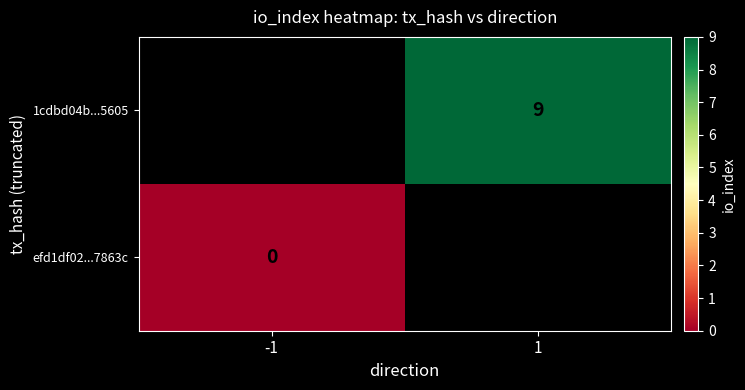

True or false: 1cdbd04b...5605 has a value of 14 at 1.

False